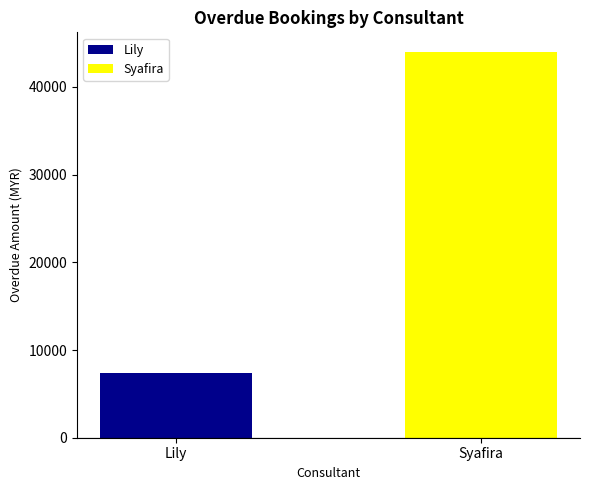

Which series has the widest spread of values?

Lily